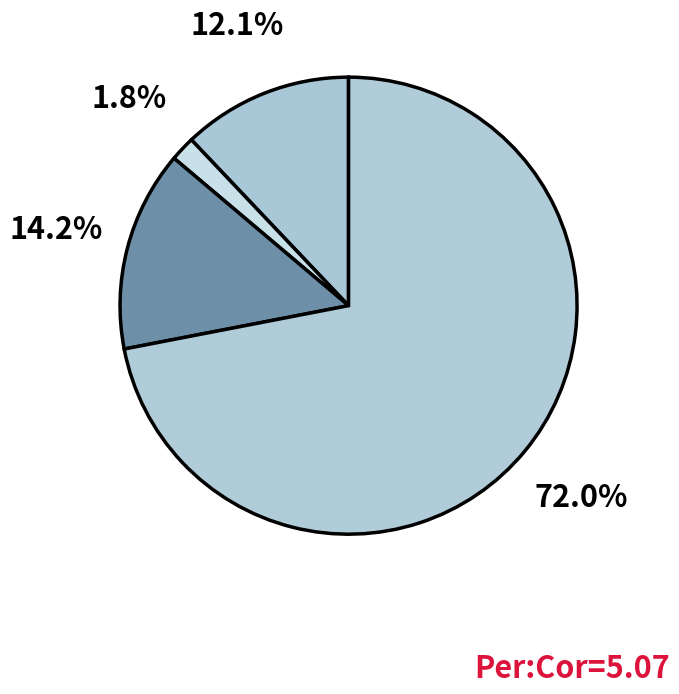

Count the number of slices in the pie.

4